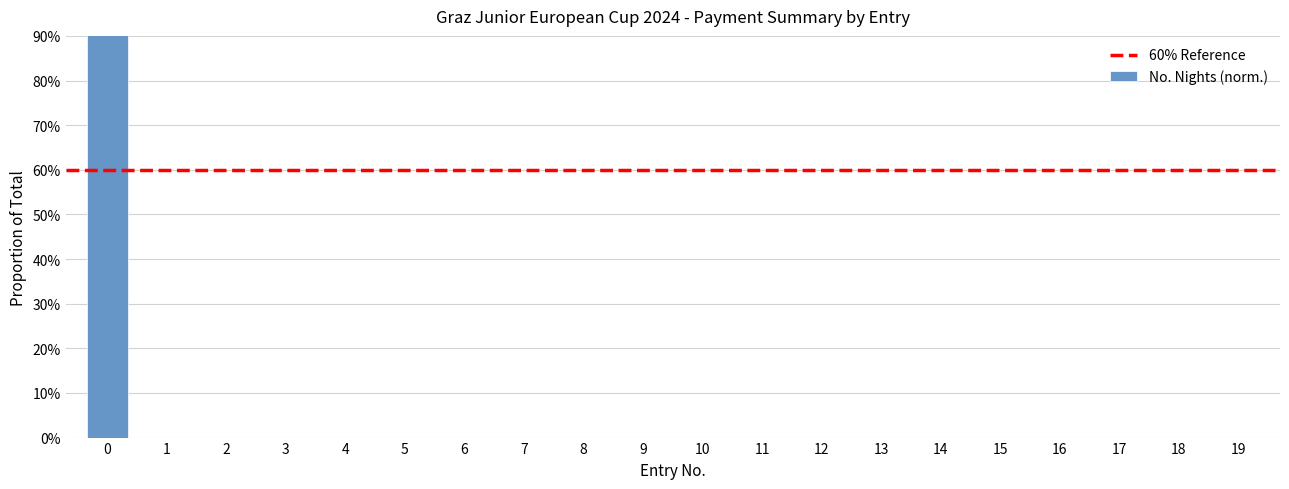

List the labels in order of value, smallest first.

1, 2, 3, 4, 5, 6, 7, 8, 9, 10, 11, 12, 13, 14, 15, 16, 17, 18, 19, 0